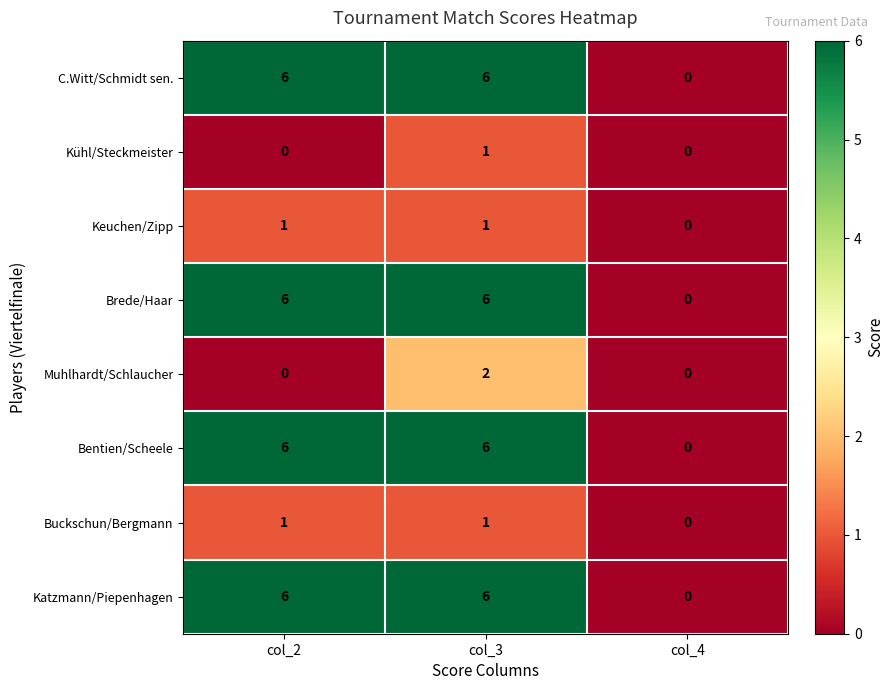

What is the maximum value for C.Witt/Schmidt sen.?

6